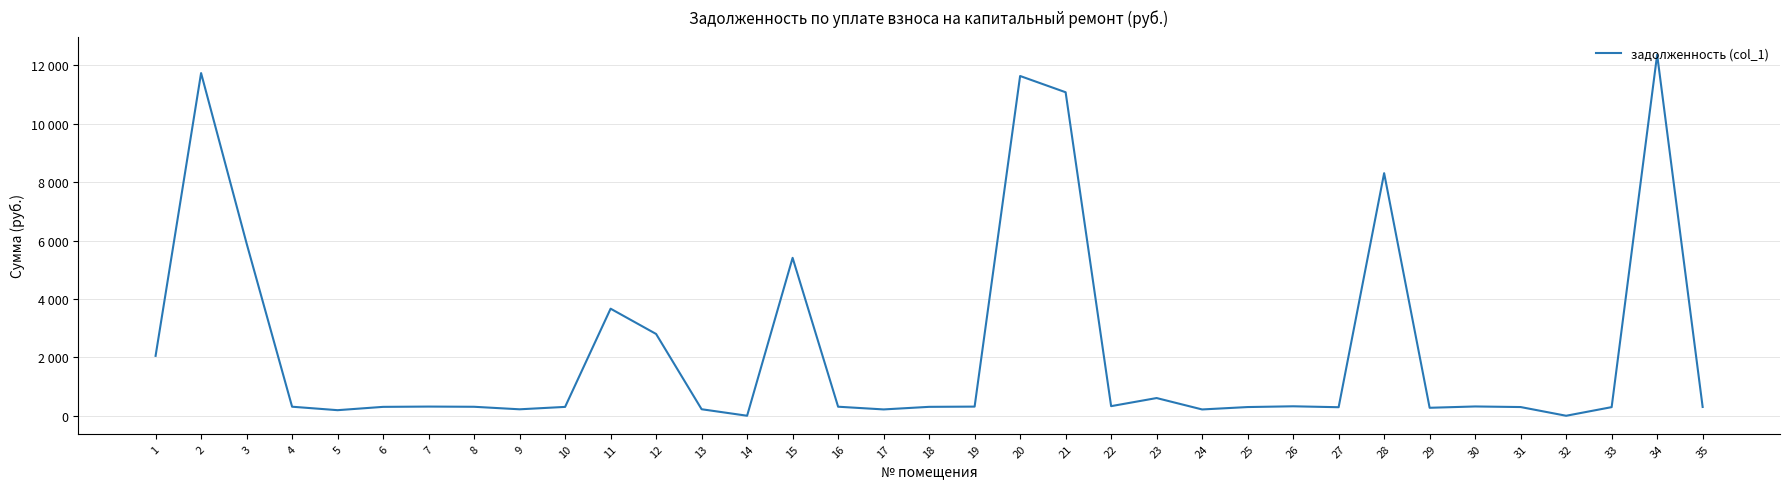

Does the chart have visible grid lines?

Yes